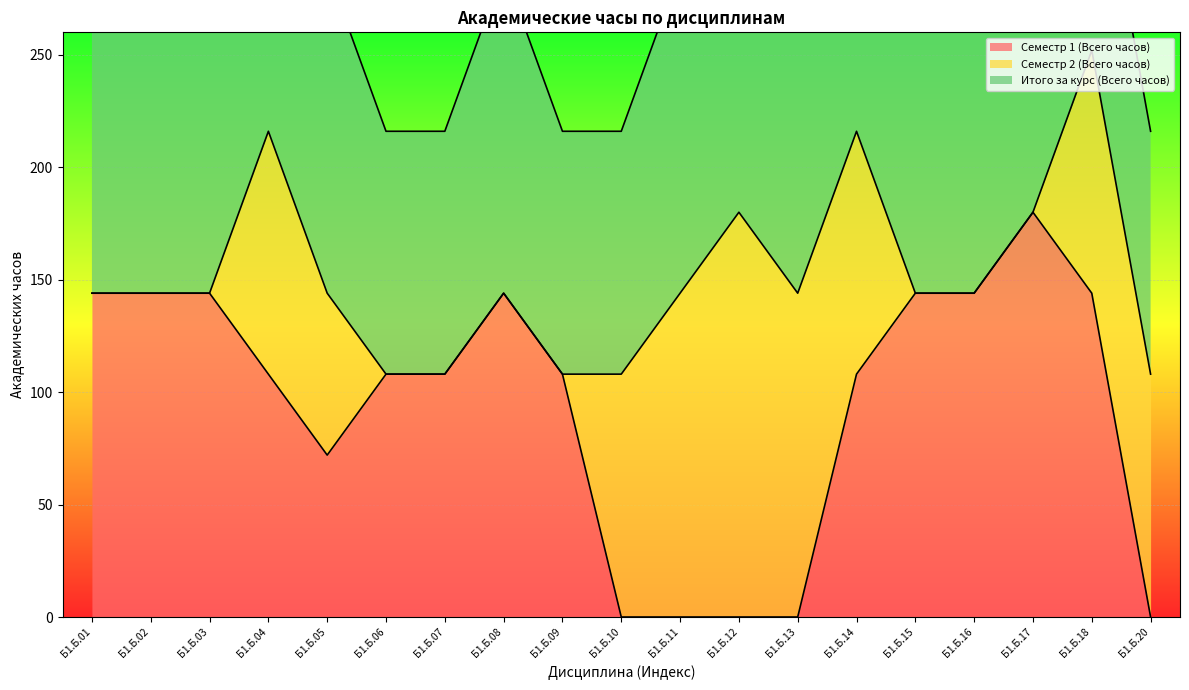

Which series changed the most between Б1.Б.08 and Б1.Б.20?

Семестр 1 (Всего часов)